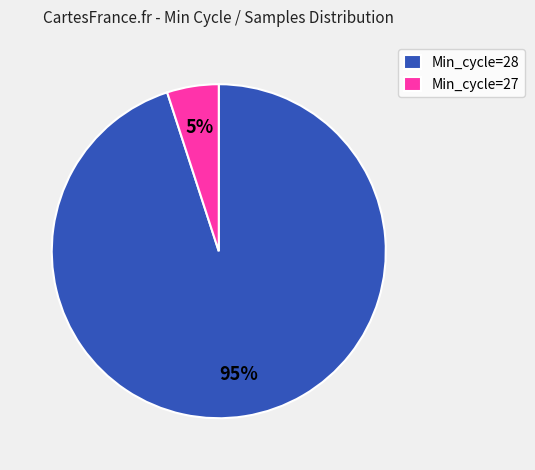

Combined, do Min_cycle=28 and Min_cycle=27 account for over 50%?

Yes